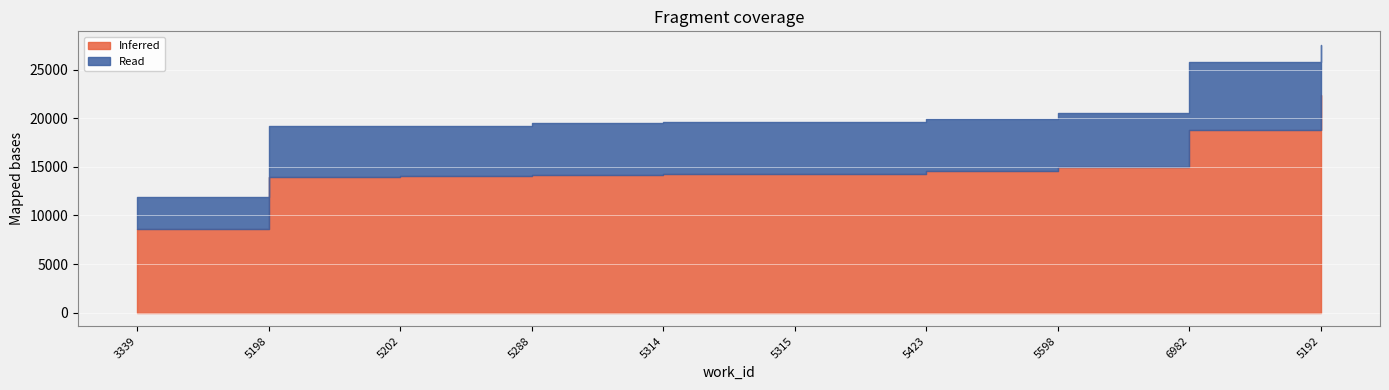

List the series in order of their overall mean, lowest first.

Read, Inferred